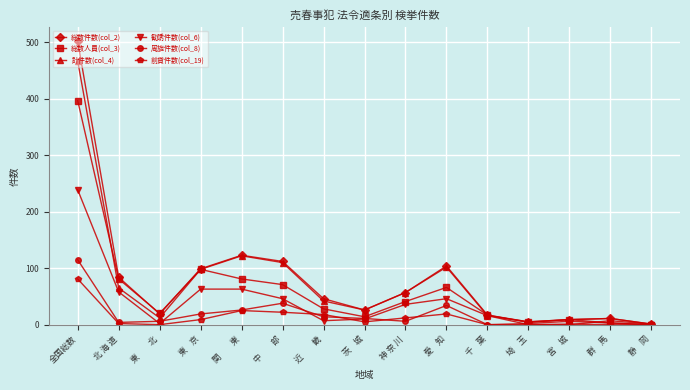

What is the maximum value for 勧誘件数(col_6)?

239